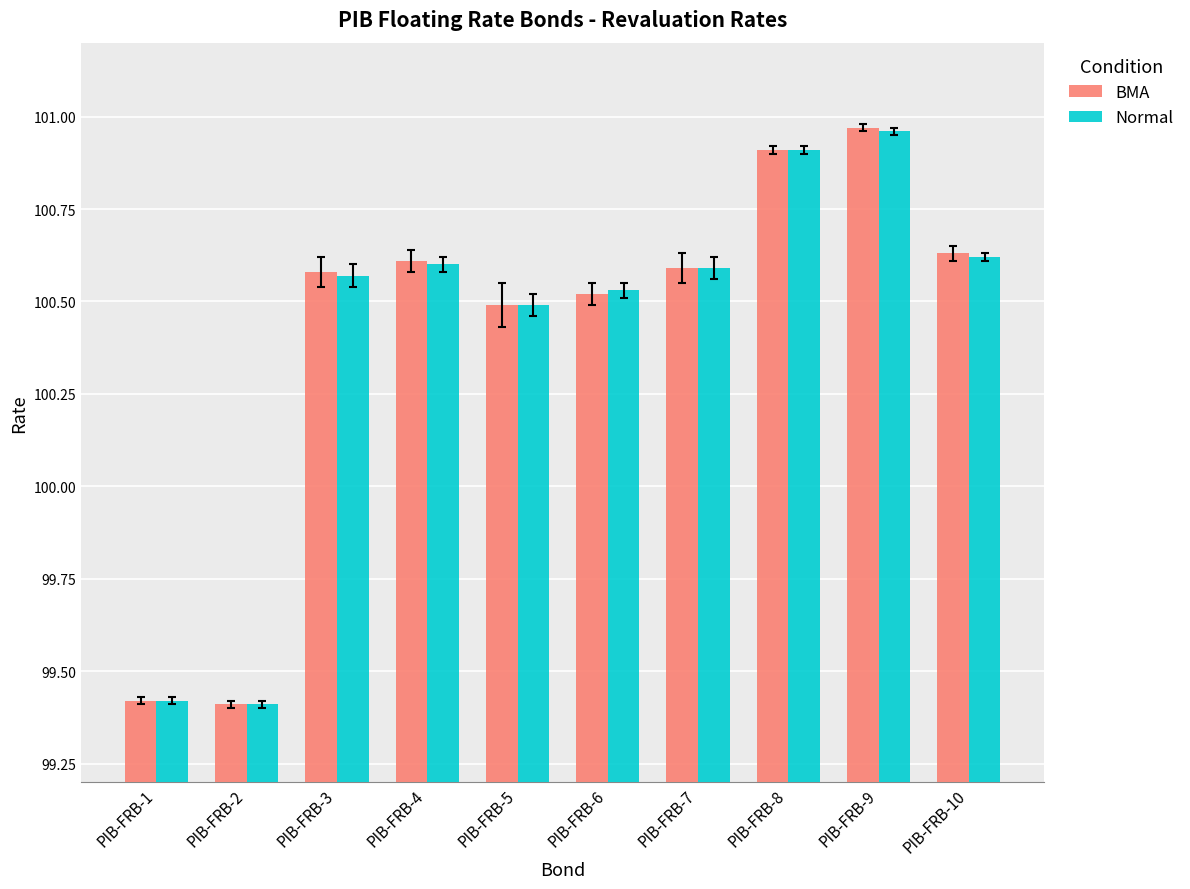

What is the minimum value shown in the chart?

99.4